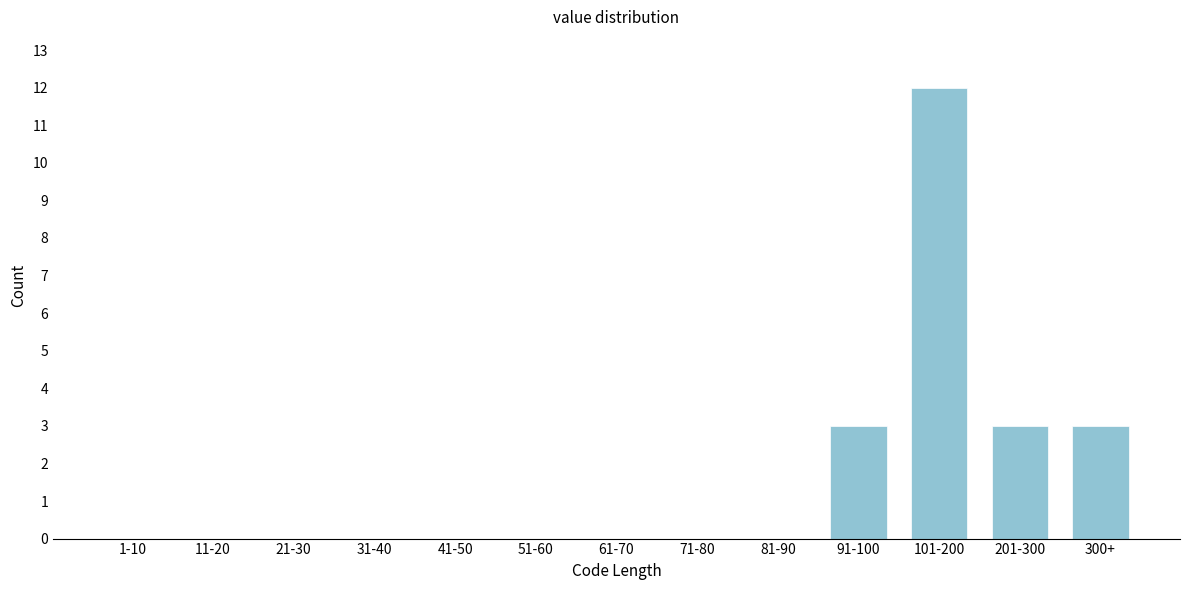

Reading left to right, transcribe all the data shown in this chart.

1-10=0	11-20=0	21-30=0	31-40=0	41-50=0	51-60=0	61-70=0	71-80=0	81-90=0	91-100=3	101-200=12	201-300=3	300+=3